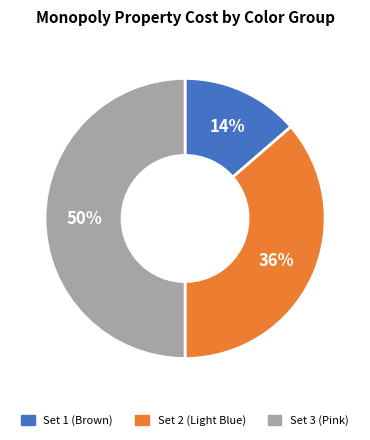

The Set 2 (Light Blue) slice represents 36% of the pie. True or false?

True